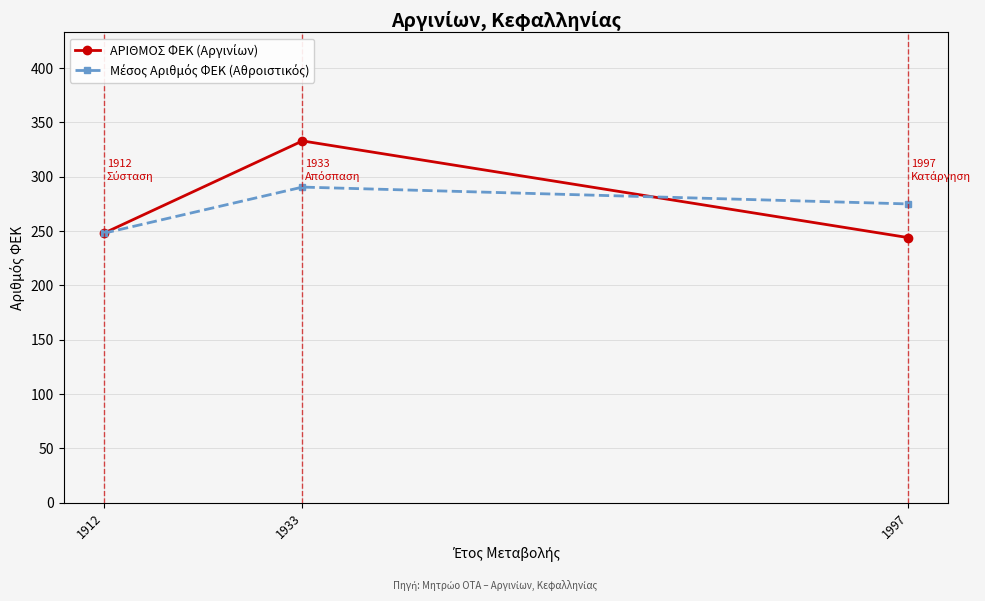

Which category has the highest value across all series?

1933